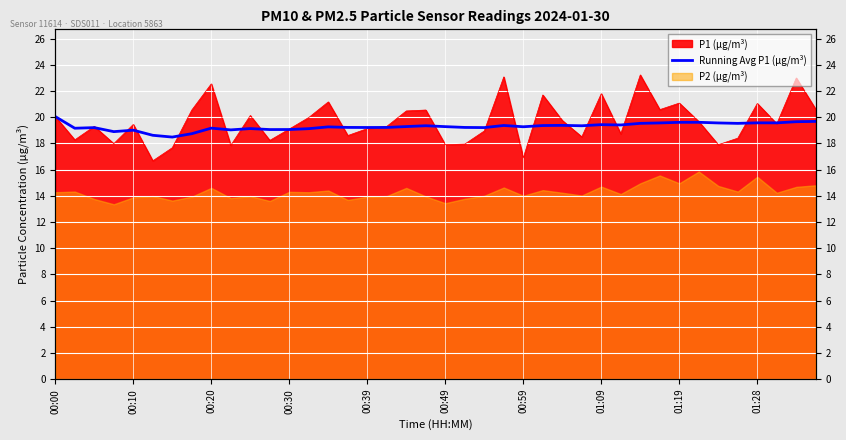

What is the change in value from 00:59 to 01:28?

+0.3